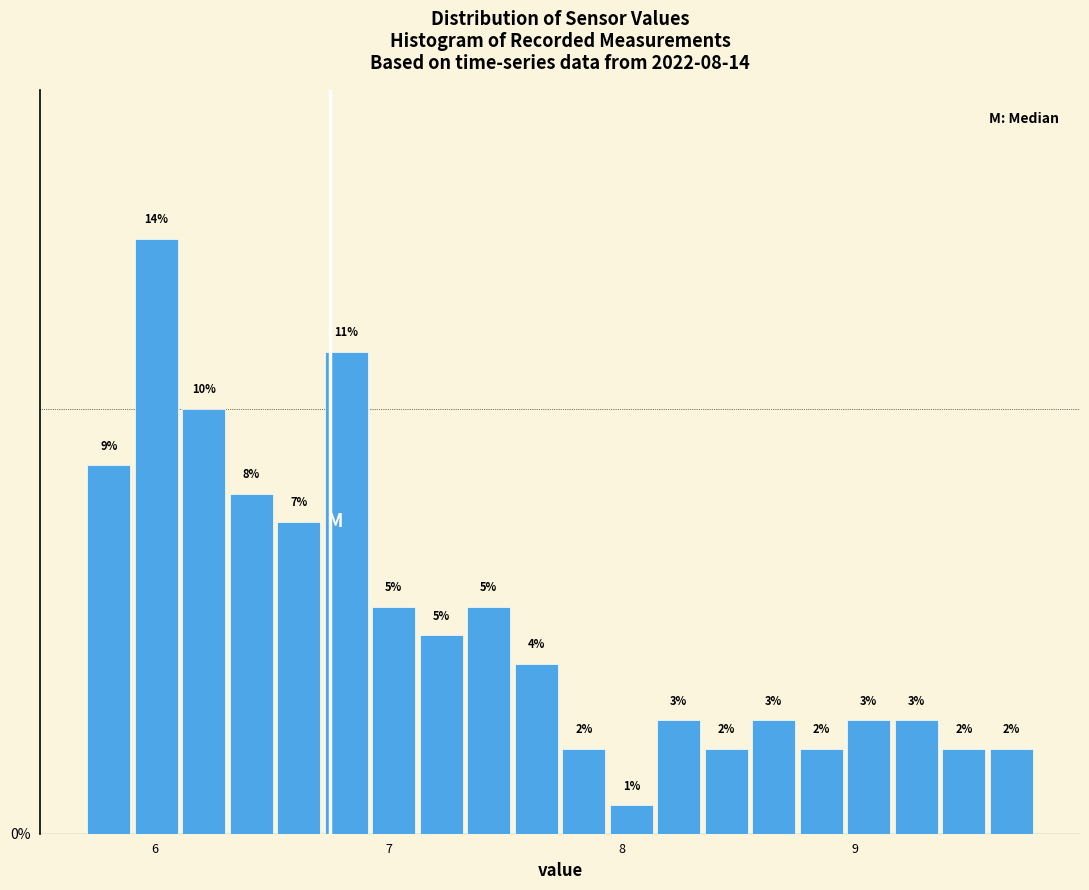

Around what value on the x-axis is the tallest bar? Give the approximate position of its centre, as read against the axis.

6.0